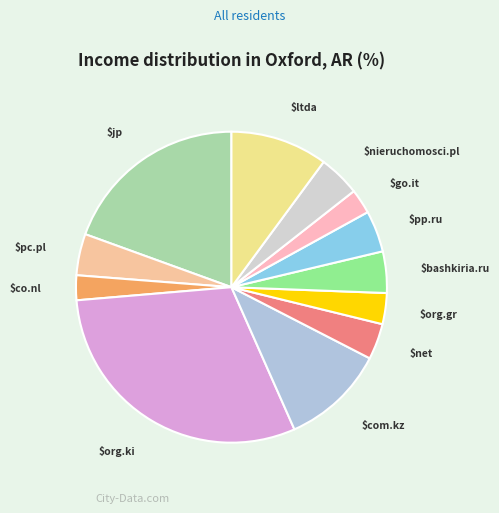

Rank the categories by value from lowest to highest.

co.nl, go.it, org.gr, net, pc.pl, bashkiria.ru, pp.ru, nieruchomosci.pl, ltda, com.kz, jp, org.ki